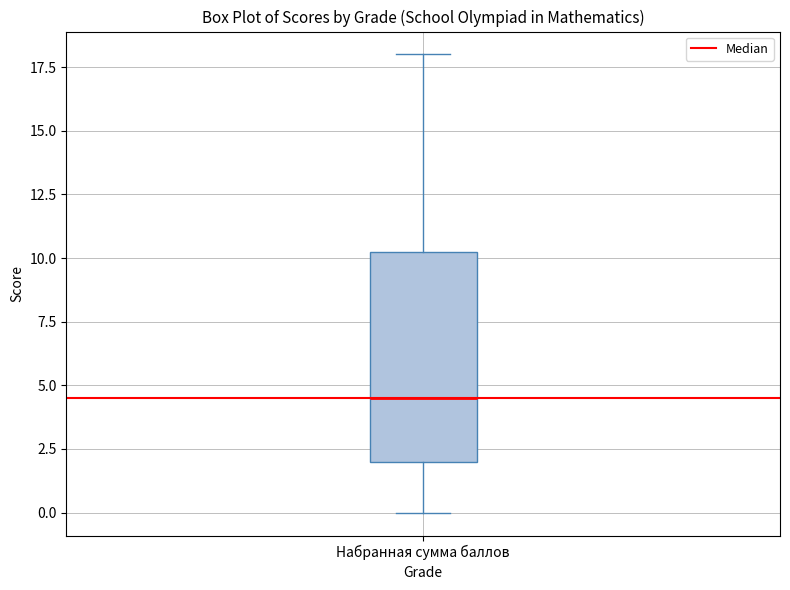

Read this box plot against the y-axis: the position of the median line, the range covered by the box, and the ends of both whiskers. The values are not printed on the chart, so give them approximately, as read against the axis.

median 4.5, box 2.0 to 10.5, whiskers 0.0 to 18.0